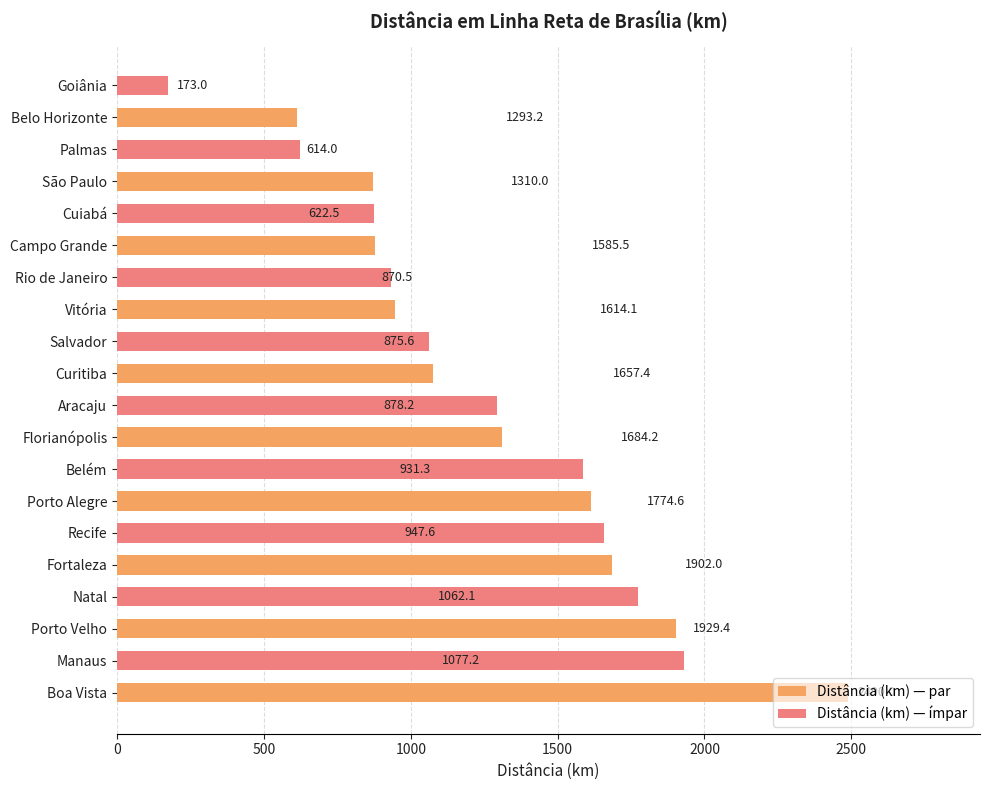

Which series has the largest total across all categories?

Distância (km) — par